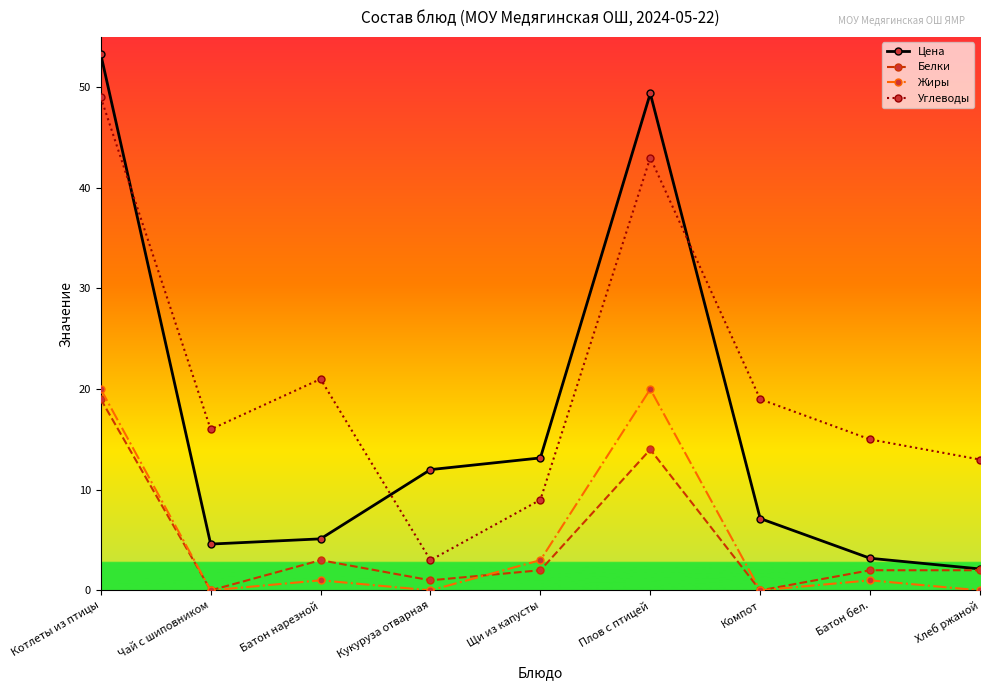

True or false: Углеводы has more than 1 points higher than both neighbors.

True